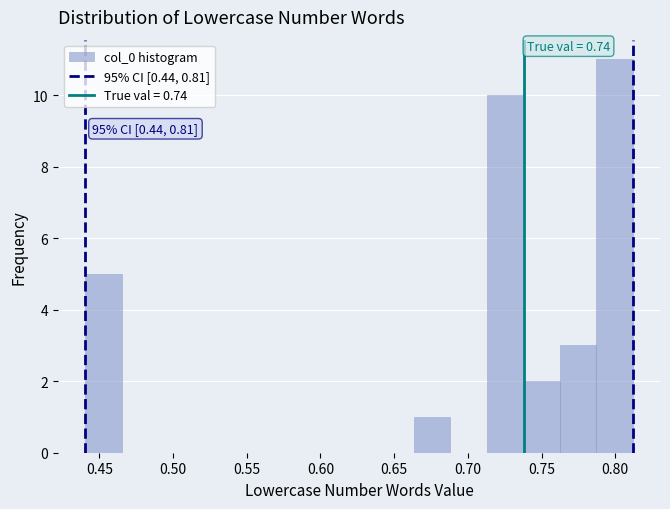

Which range on the x-axis has the tallest bar?

0.785 to 0.810